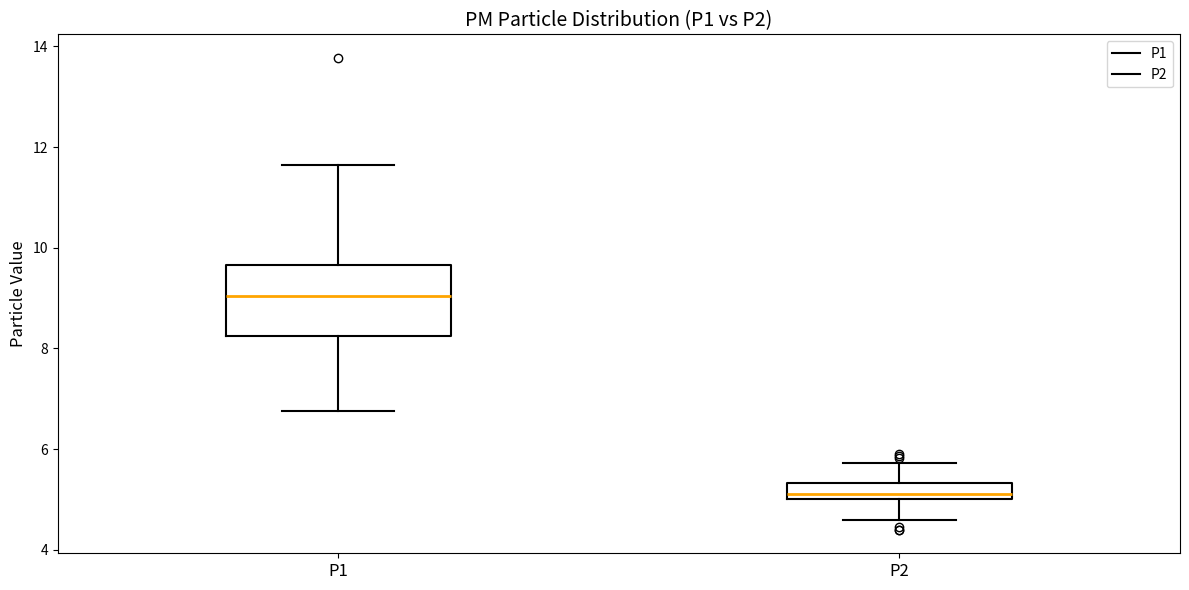

Which box's median line is the highest?

P1